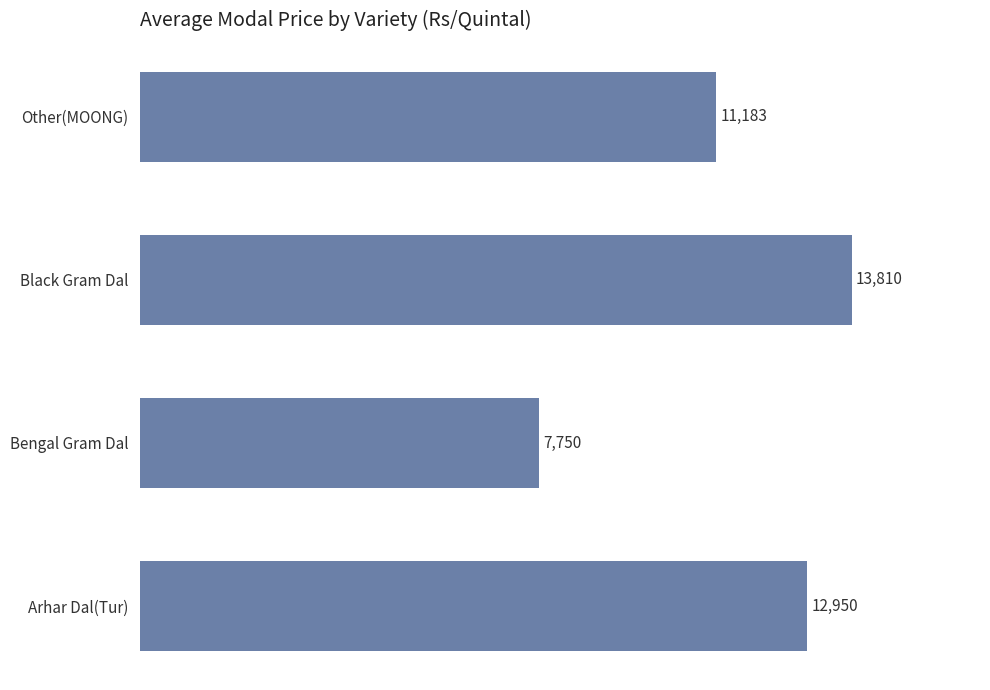

At which category does the chart reach its peak across all series?

Black Gram Dal